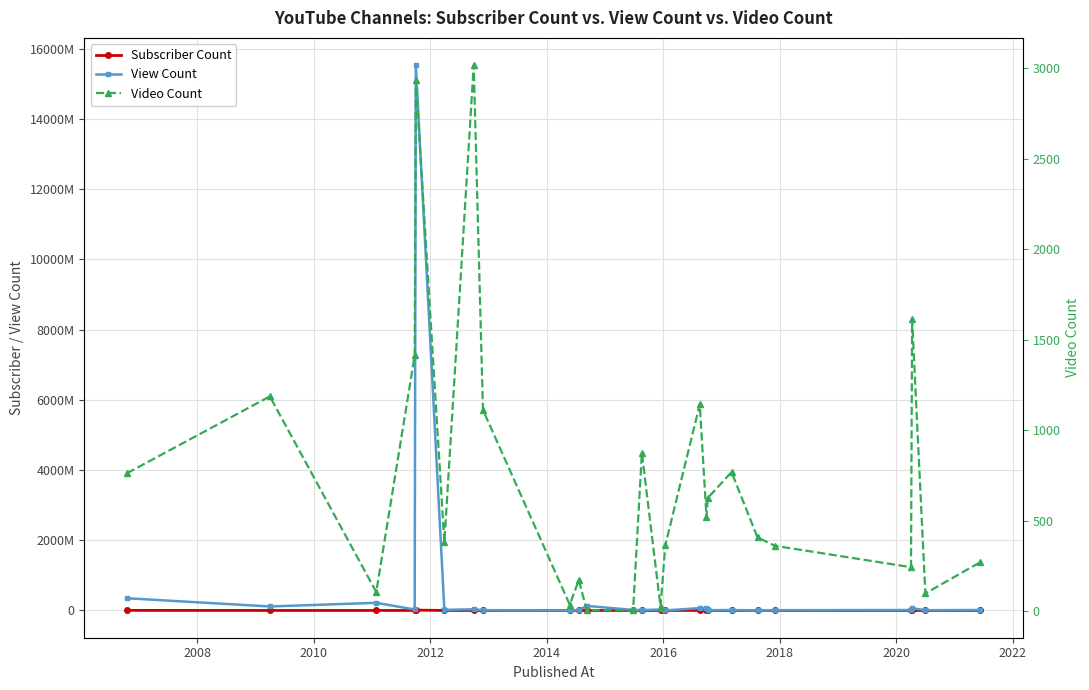

True or false: View Count has a value of 27997289 at 2012.

True